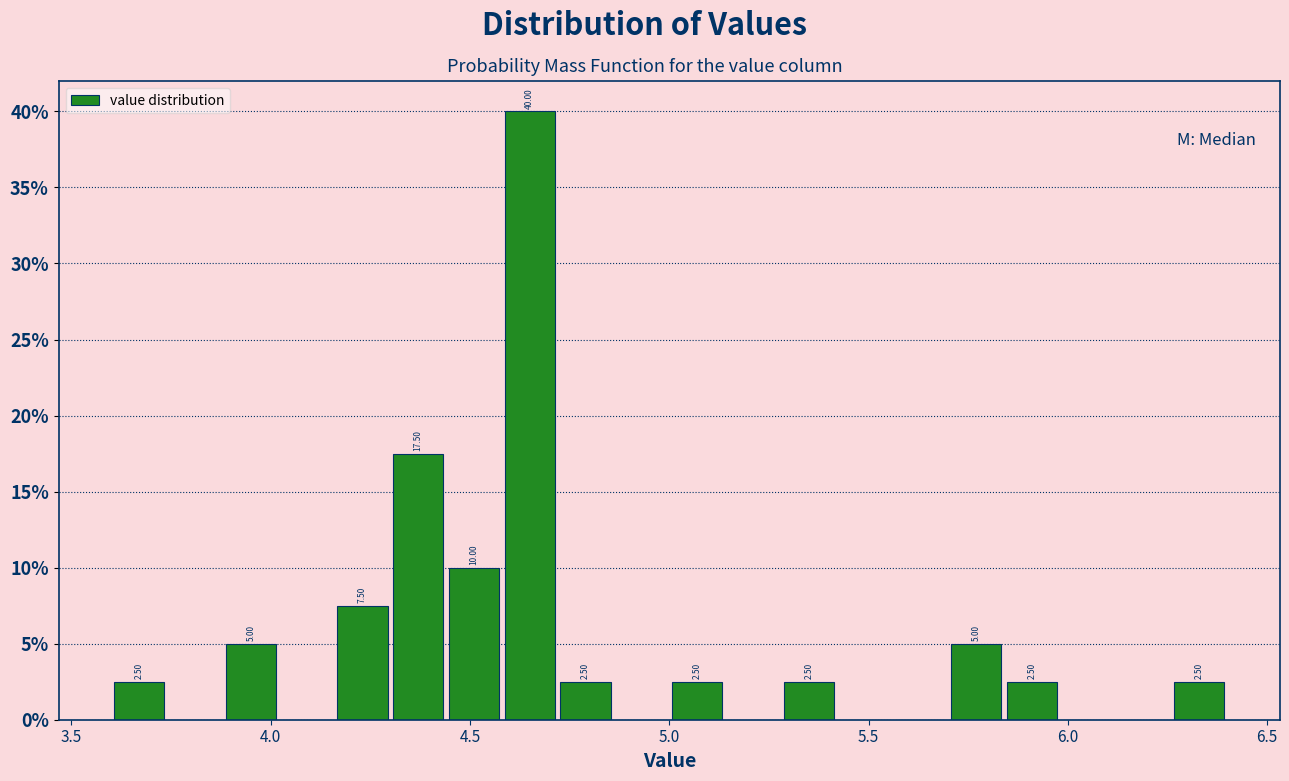

Read against the x-axis, roughly where is the centre of the tallest bar?

4.65